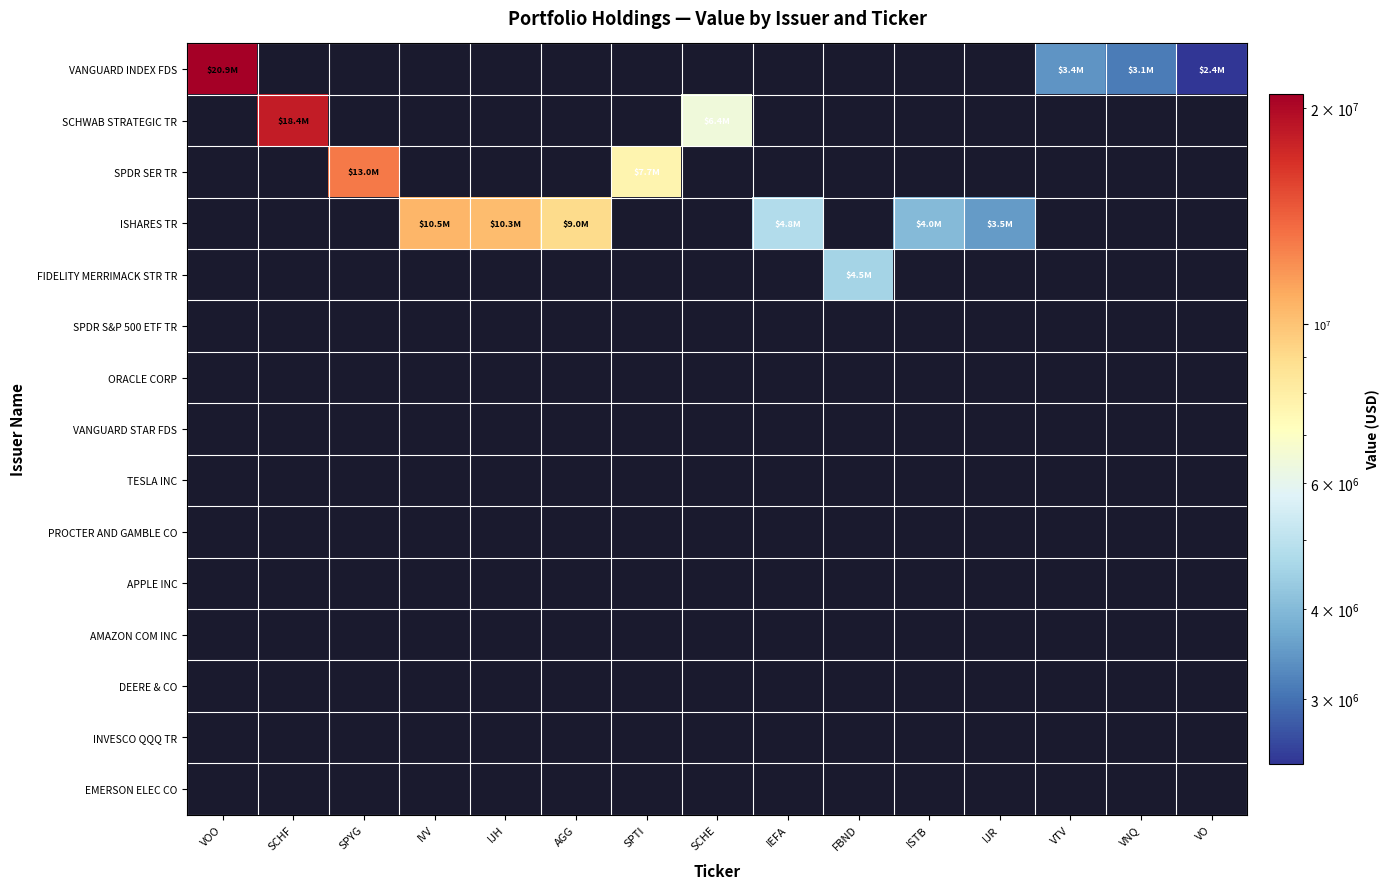

Which series has the largest range (max minus min)?

VANGUARD INDEX FDS